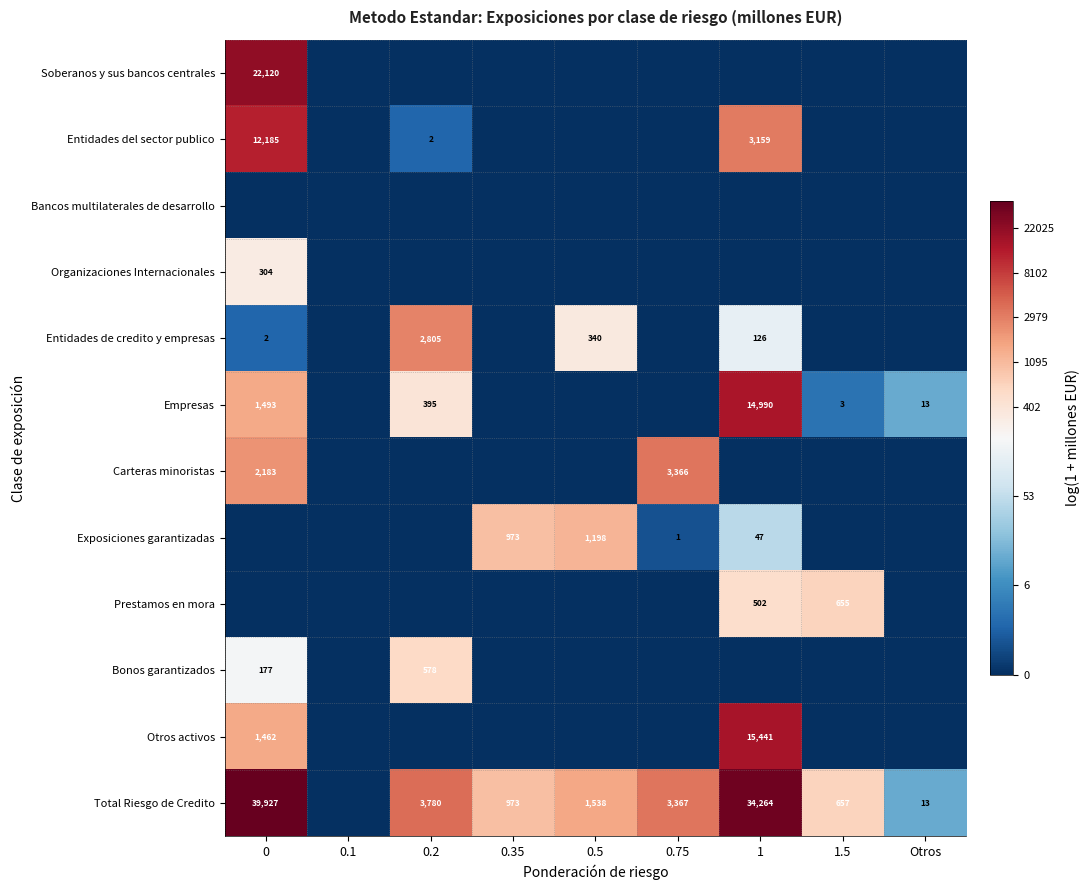

Rank the series at 1 from highest to lowest value.

Total Riesgo de Credito, Otros activos, Empresas, Entidades del sector publico, Prestamos en mora, Entidades de credito y empresas, Exposiciones garantizadas, Soberanos y sus bancos centrales, Bancos multilaterales de desarrollo, Organizaciones Internacionales, Carteras minoristas, Bonos garantizados